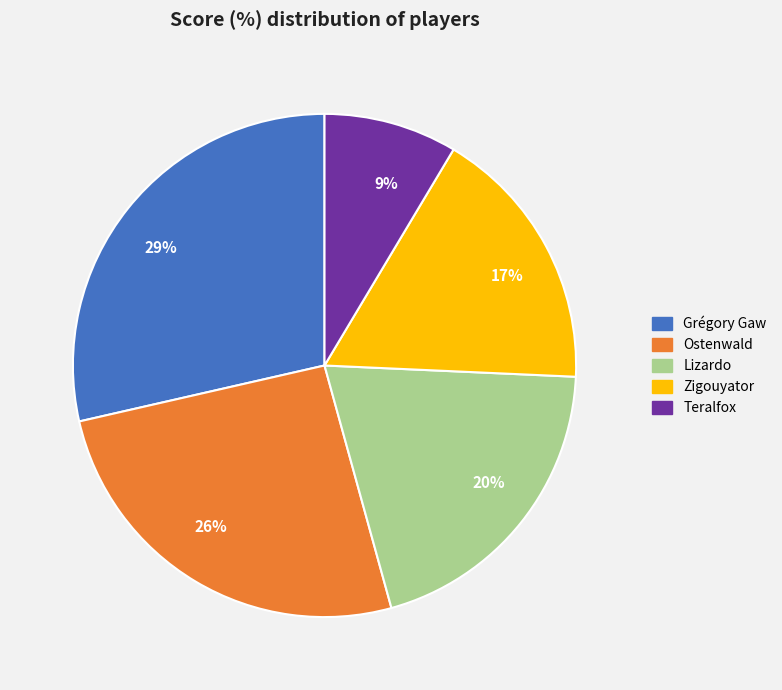

True or false: Grégory Gaw accounts for 29% of the total.

True